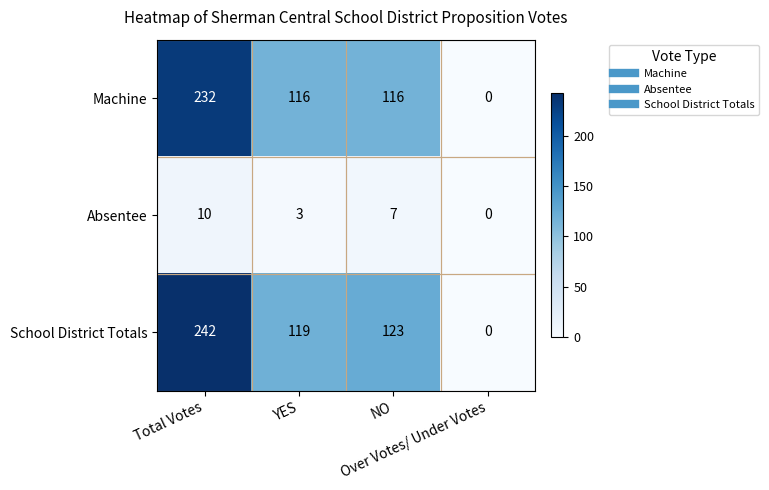

Count the number of categories in the chart.

4